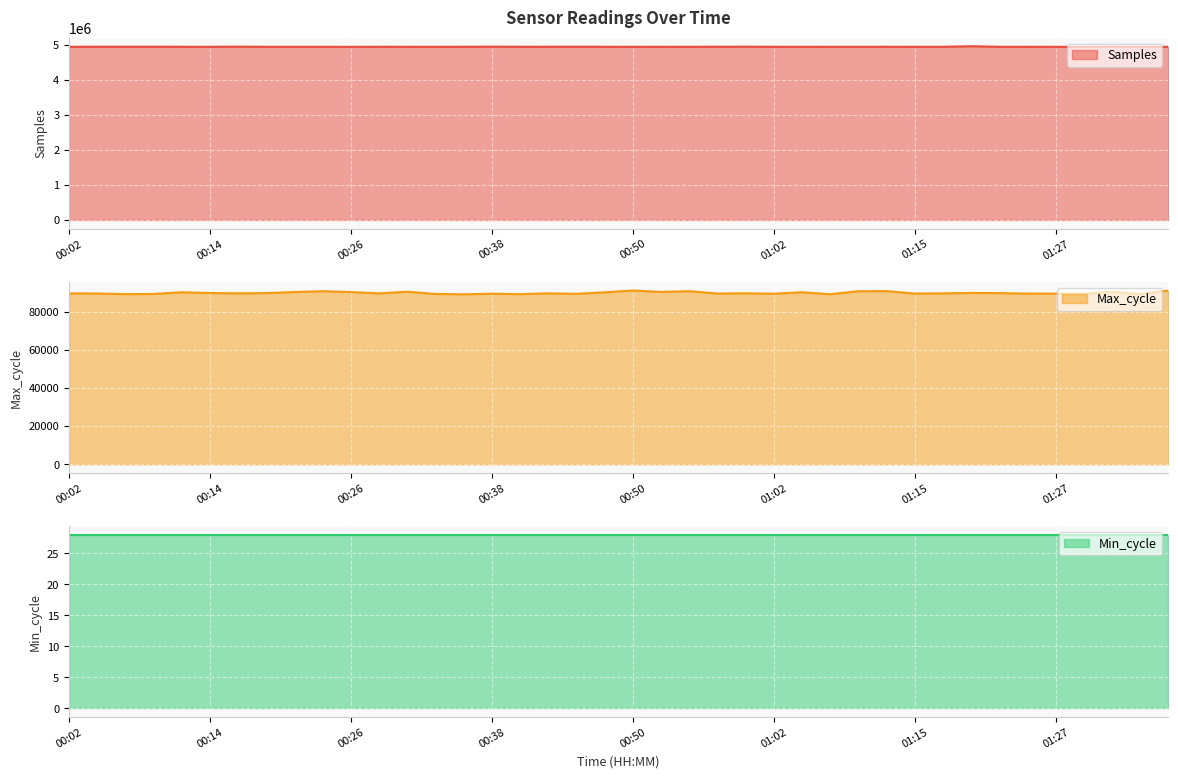

How many data points in Max_cycle are less than 89587?

20